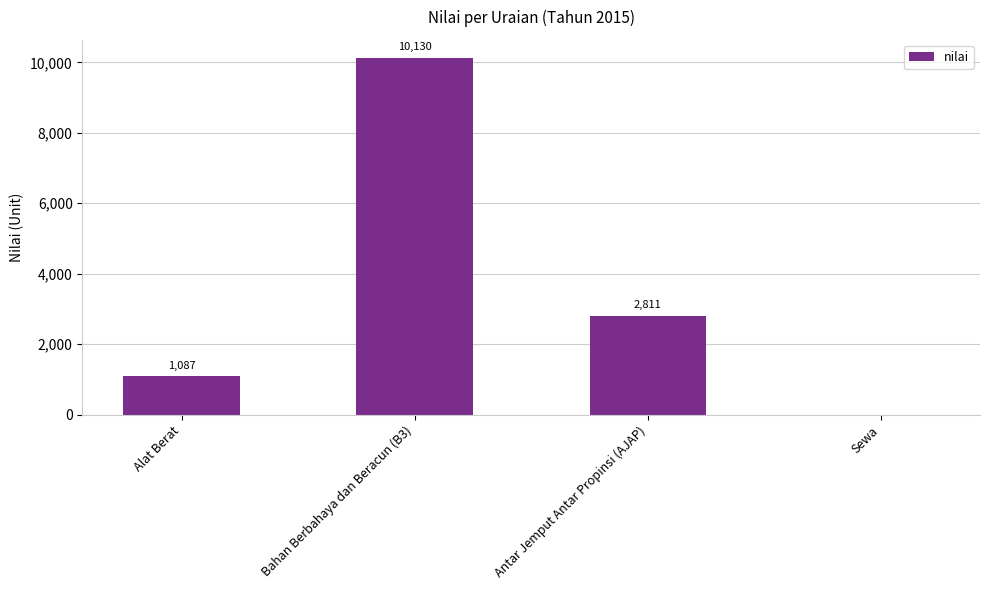

Which category has the highest value across all series?

Bahan Berbahaya dan Beracun (B3)